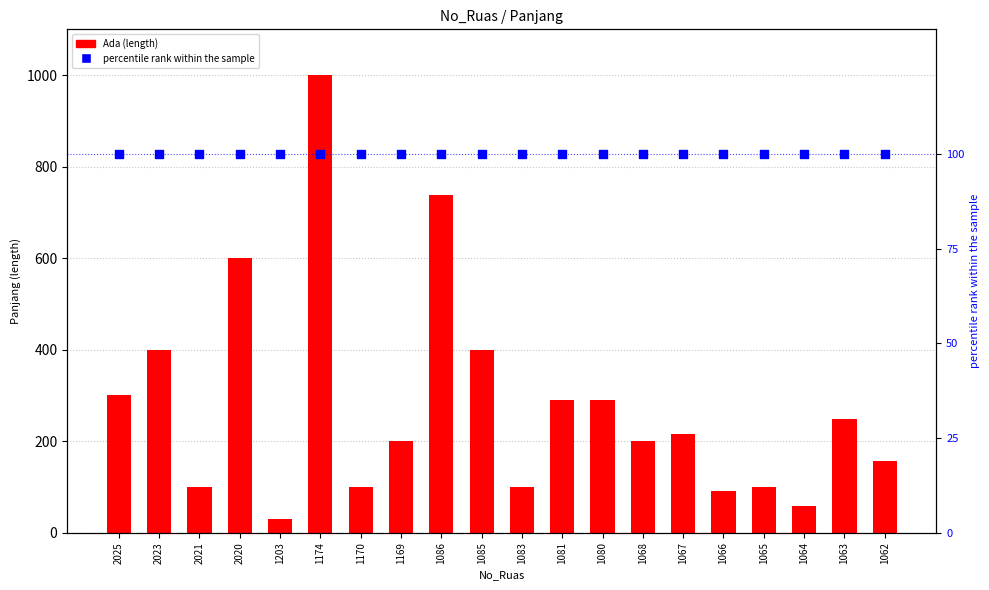

What is the total value across all series at 1169?

300